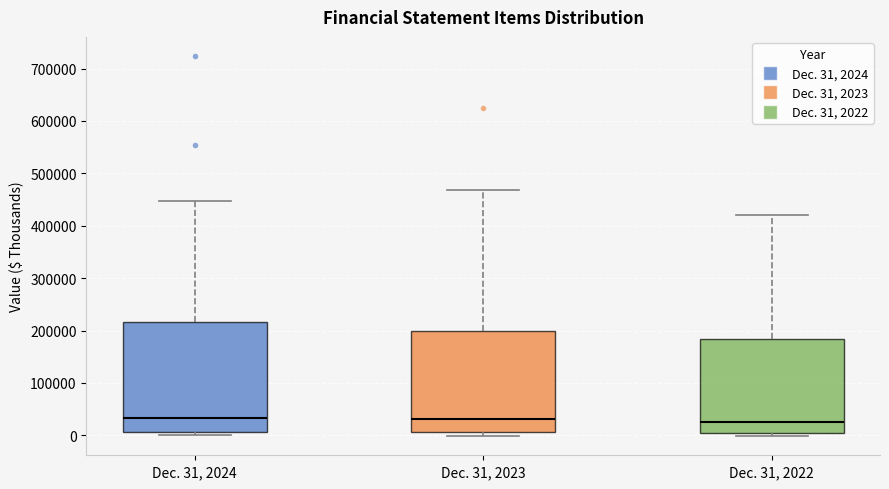

Reading left to right, read every box against the y-axis: the position of its median line, the range the box covers, and the ends of its whiskers. The values are not printed on the chart, so give them approximately, as read against the axis.

Dec. 31, 2024: median 30000, box 10000 to 220000, whiskers 0 to 450000
Dec. 31, 2023: median 30000, box 10000 to 200000, whiskers 0 to 470000
Dec. 31, 2022: median 20000, box 0 to 180000, whiskers 0 (just below the box's lower edge) to 420000